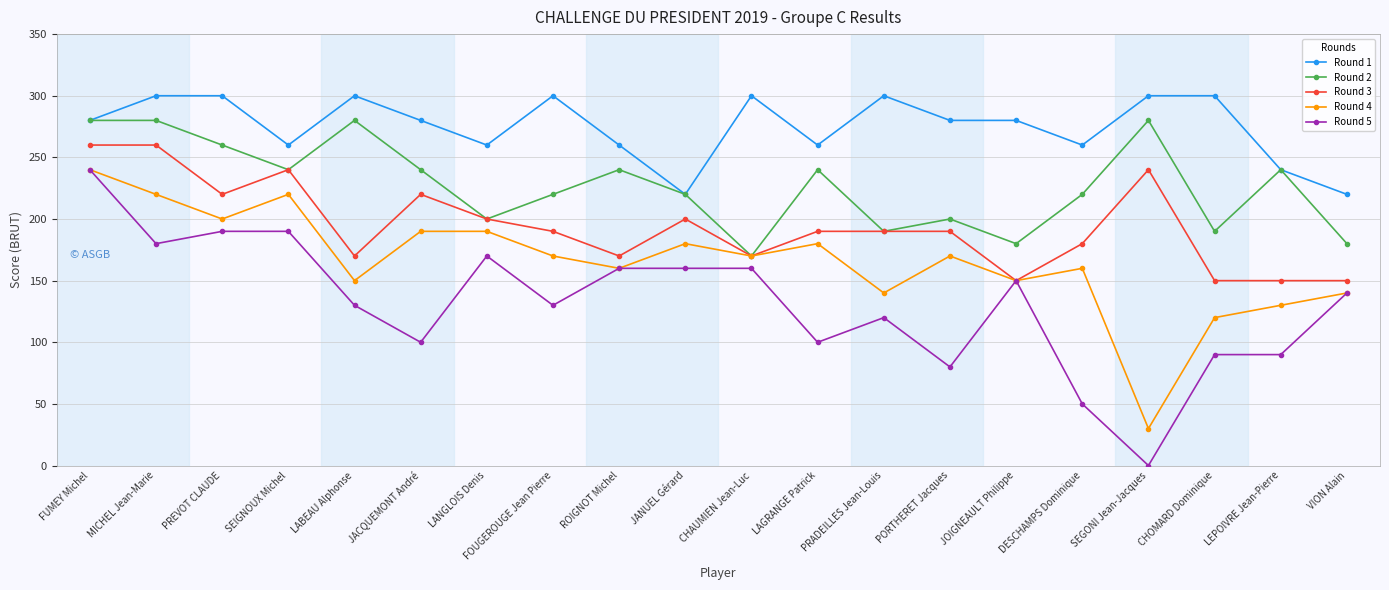

Reading right to left, list all the values displayed in this chart.

Round 1: VION Alain=220	LEPOIVRE Jean-Pierre=240	CHOMARD Dominique=300	SEGONI Jean-Jacques=300	DESCHAMPS Dominique=260	JOIGNEAULT Philippe=280	PORTHERET Jacques=280	PRADEILLES Jean-Louis=300	LAGRANGE Patrick=260	CHAUMIEN Jean-Luc=300	JANUEL Gérard=220	ROIGNOT Michel=260	FOUGEROUGE Jean Pierre=300	LANGLOIS Denis=260	JACQUEMONT André=280	LABEAU Alphonse=300	SEIGNOUX Michel=260	PREVOT CLAUDE=300	MICHEL Jean-Marie=300	FUMEY Michel=280
Round 2: VION Alain=180	LEPOIVRE Jean-Pierre=240	CHOMARD Dominique=190	SEGONI Jean-Jacques=280	DESCHAMPS Dominique=220	JOIGNEAULT Philippe=180	PORTHERET Jacques=200	PRADEILLES Jean-Louis=190	LAGRANGE Patrick=240	CHAUMIEN Jean-Luc=170	JANUEL Gérard=220	ROIGNOT Michel=240	FOUGEROUGE Jean Pierre=220	LANGLOIS Denis=200	JACQUEMONT André=240	LABEAU Alphonse=280	SEIGNOUX Michel=240	PREVOT CLAUDE=260	MICHEL Jean-Marie=280	FUMEY Michel=280
Round 3: VION Alain=150	LEPOIVRE Jean-Pierre=150	CHOMARD Dominique=150	SEGONI Jean-Jacques=240	DESCHAMPS Dominique=180	JOIGNEAULT Philippe=150	PORTHERET Jacques=190	PRADEILLES Jean-Louis=190	LAGRANGE Patrick=190	CHAUMIEN Jean-Luc=170	JANUEL Gérard=200	ROIGNOT Michel=170	FOUGEROUGE Jean Pierre=190	LANGLOIS Denis=200	JACQUEMONT André=220	LABEAU Alphonse=170	SEIGNOUX Michel=240	PREVOT CLAUDE=220	MICHEL Jean-Marie=260	FUMEY Michel=260
Round 4: VION Alain=140	LEPOIVRE Jean-Pierre=130	CHOMARD Dominique=120	SEGONI Jean-Jacques=30	DESCHAMPS Dominique=160	JOIGNEAULT Philippe=150	PORTHERET Jacques=170	PRADEILLES Jean-Louis=140	LAGRANGE Patrick=180	CHAUMIEN Jean-Luc=170	JANUEL Gérard=180	ROIGNOT Michel=160	FOUGEROUGE Jean Pierre=170	LANGLOIS Denis=190	JACQUEMONT André=190	LABEAU Alphonse=150	SEIGNOUX Michel=220	PREVOT CLAUDE=200	MICHEL Jean-Marie=220	FUMEY Michel=240
Round 5: VION Alain=140	LEPOIVRE Jean-Pierre=90	CHOMARD Dominique=90	SEGONI Jean-Jacques=0	DESCHAMPS Dominique=50	JOIGNEAULT Philippe=150	PORTHERET Jacques=80	PRADEILLES Jean-Louis=120	LAGRANGE Patrick=100	CHAUMIEN Jean-Luc=160	JANUEL Gérard=160	ROIGNOT Michel=160	FOUGEROUGE Jean Pierre=130	LANGLOIS Denis=170	JACQUEMONT André=100	LABEAU Alphonse=130	SEIGNOUX Michel=190	PREVOT CLAUDE=190	MICHEL Jean-Marie=180	FUMEY Michel=240